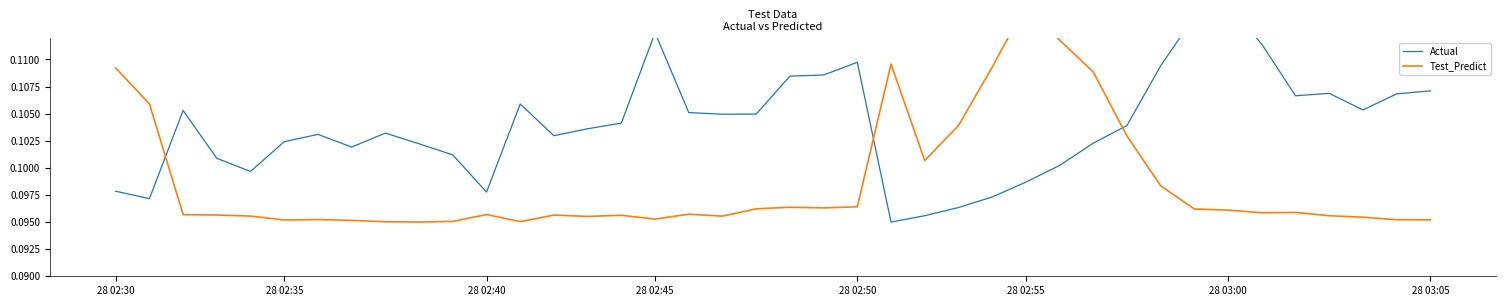

After their last crossing, which series has the higher values: Actual or Test_Predict?

Actual